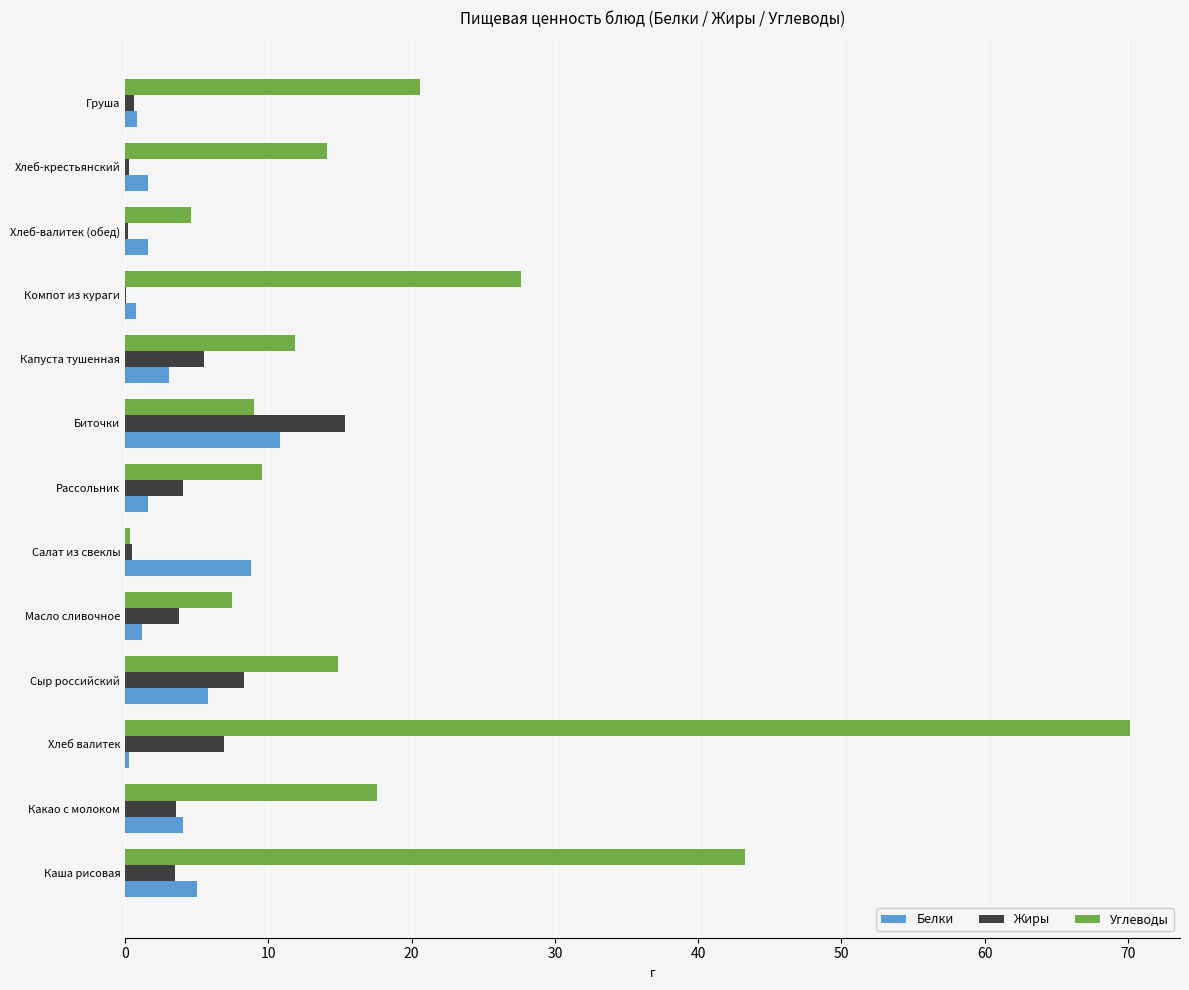

What is the highest value of the Жиры series?

15.4